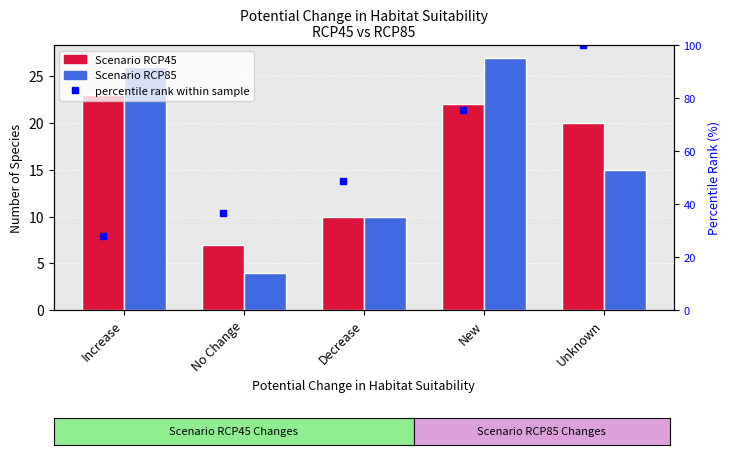

What is the total value across all series at Decrease?

68.8